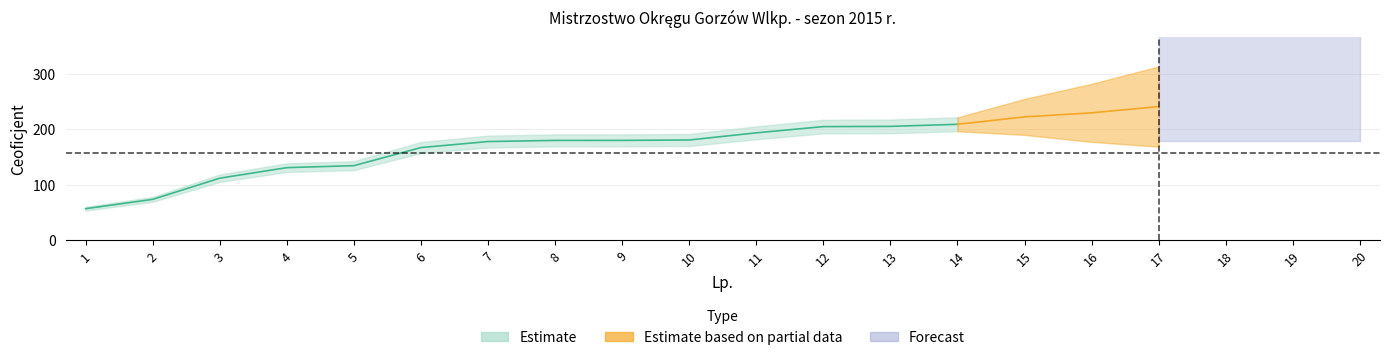

What is the difference between the second highest and minimum values?

258.2